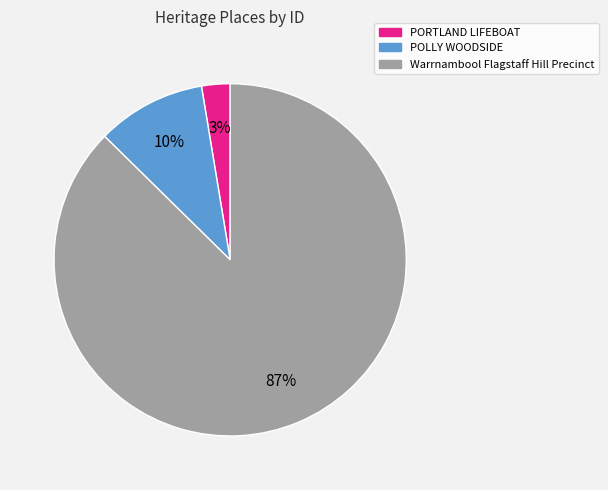

Which category has the smallest portion of the pie?

PORTLAND LIFEBOAT